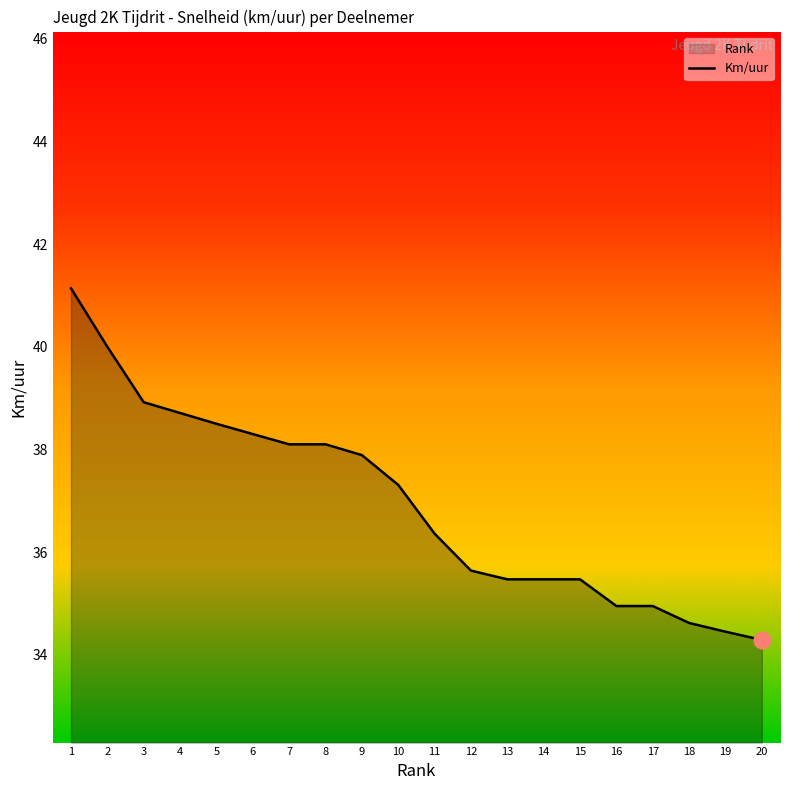

How many lines are shown in the chart?

1